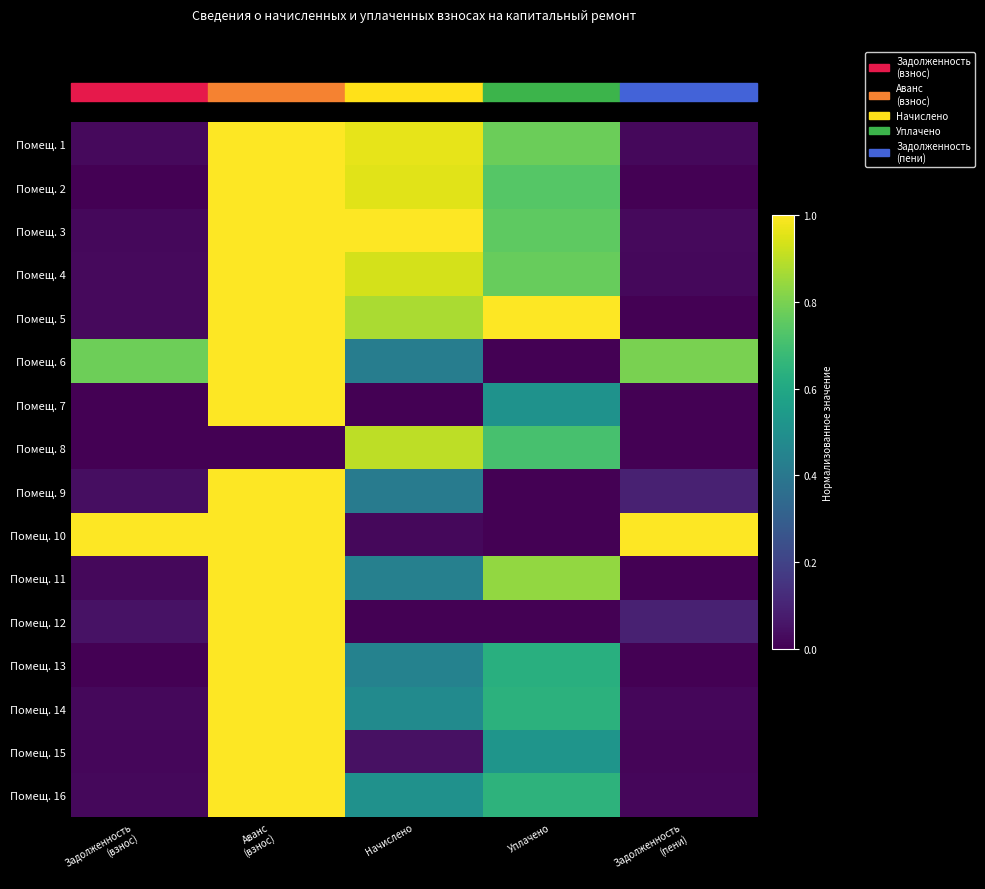

Which has a higher value, Уплачено or Аванс
(взнос)?

Аванс
(взнос)